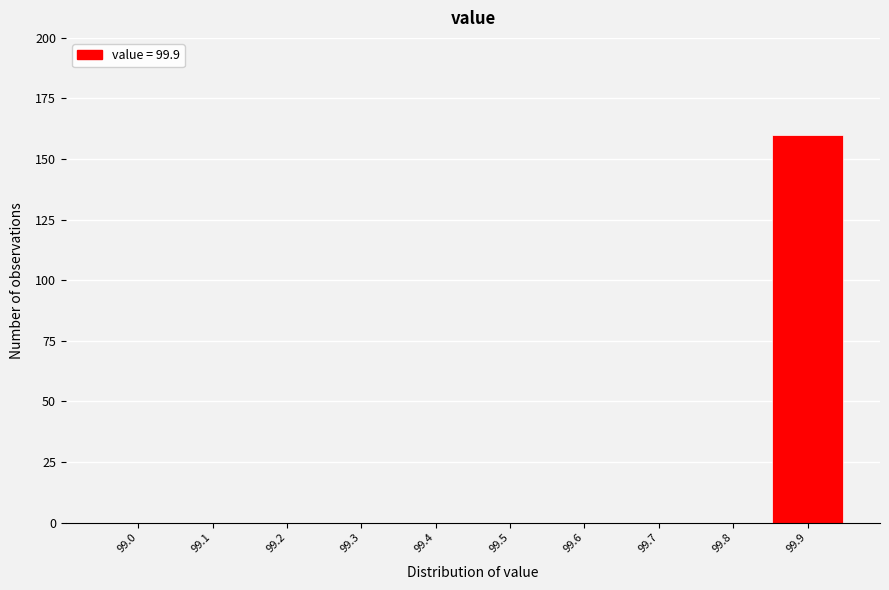

Reading right to left, transcribe all the data shown in this chart.

99.9=160	99.8=0	99.7=0	99.6=0	99.5=0	99.4=0	99.3=0	99.2=0	99.1=0	99.0=0